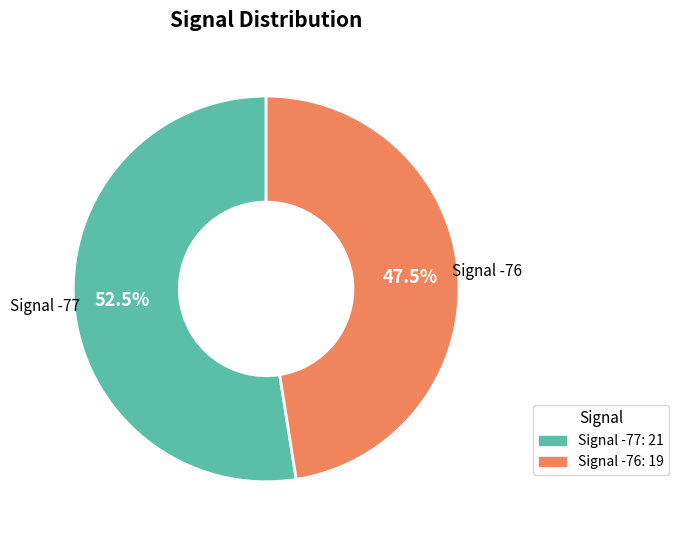

Which category has the biggest portion of the pie?

Signal -77